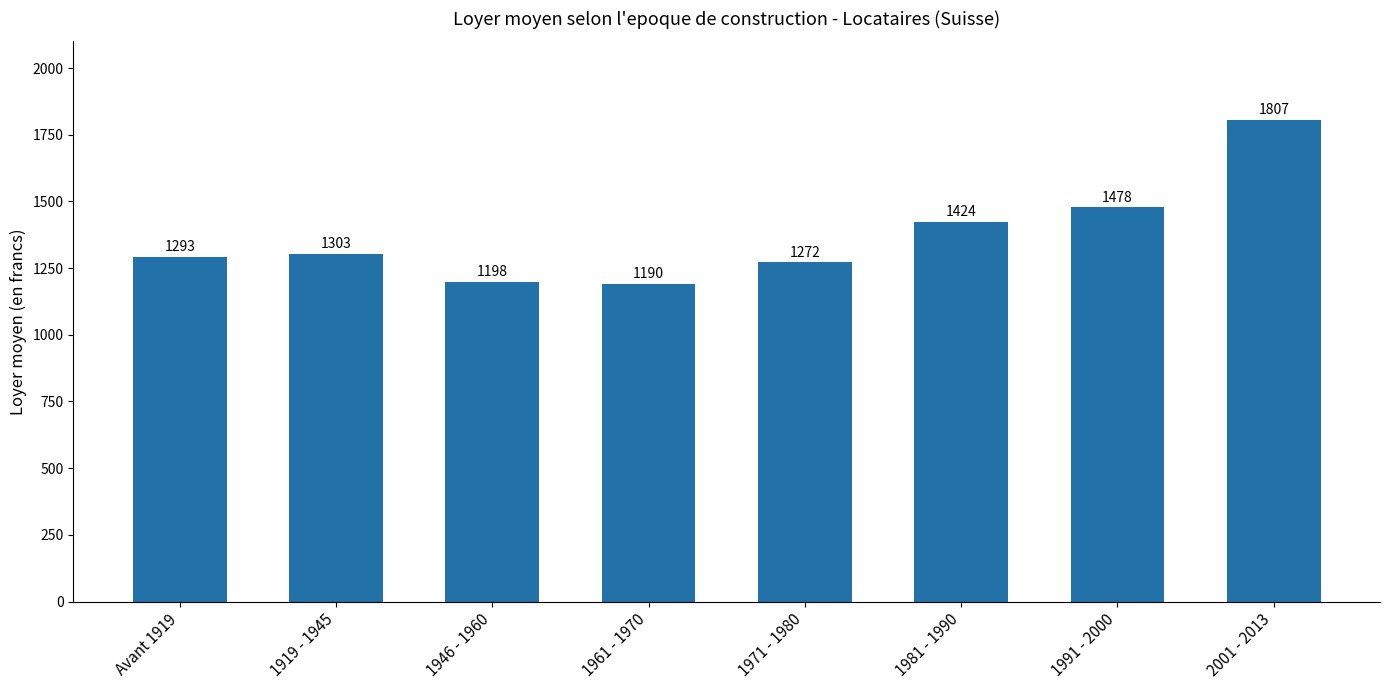

What is the average value?

1371